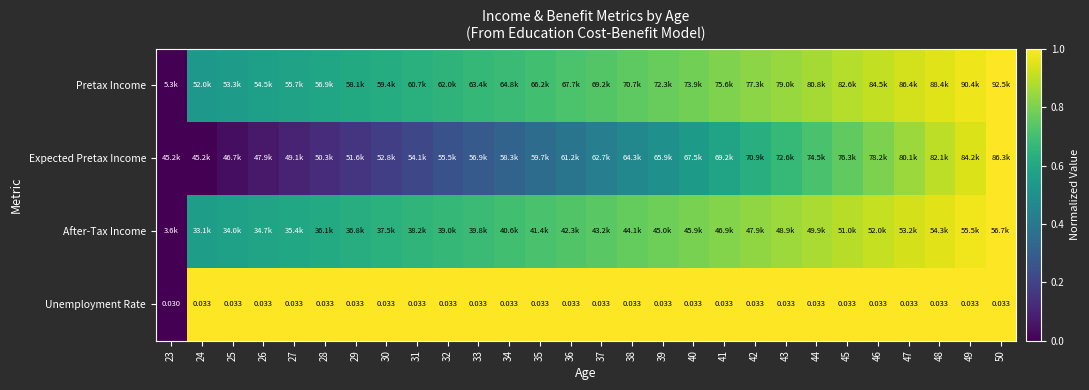

True or false: Pretax Income has a value of 0.4 at 44.

False